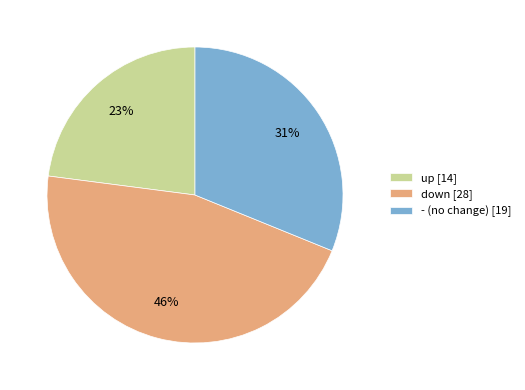

To the nearest percent, what is the combined percentage of down and -?

77%